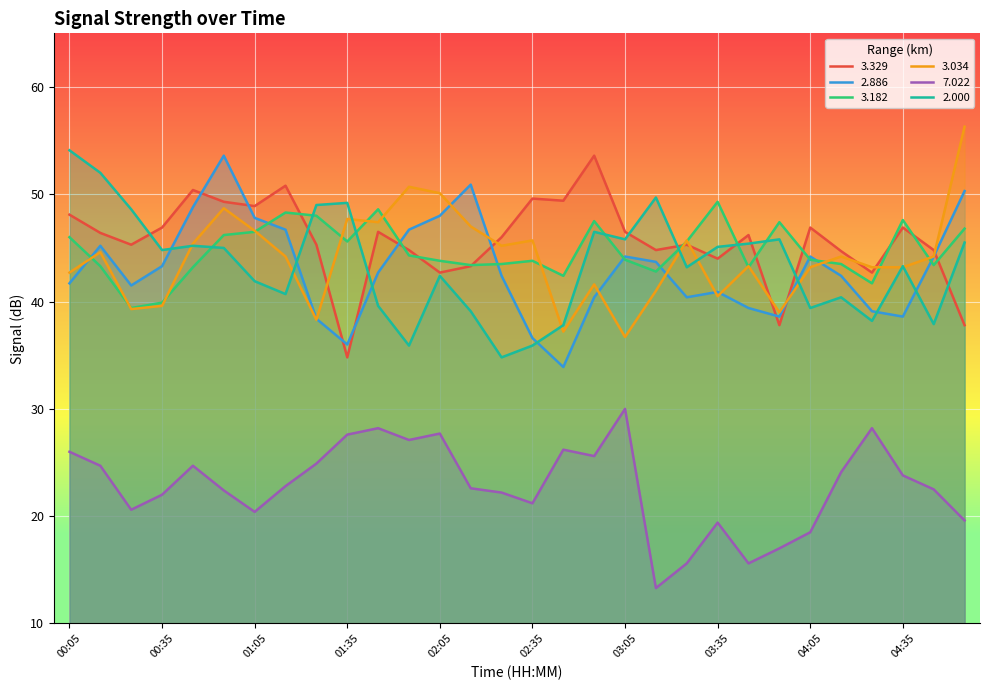

Is the value of 7.022 at 01:45 greater than the value of 2.886 at 02:35?

No